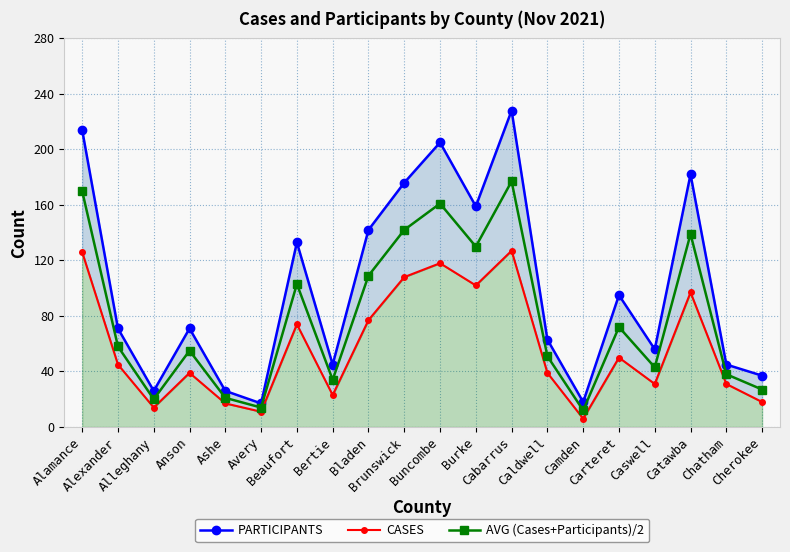

List the series in order of their overall mean, highest first.

PARTICIPANTS, AVG (Cases+Participants)/2, CASES